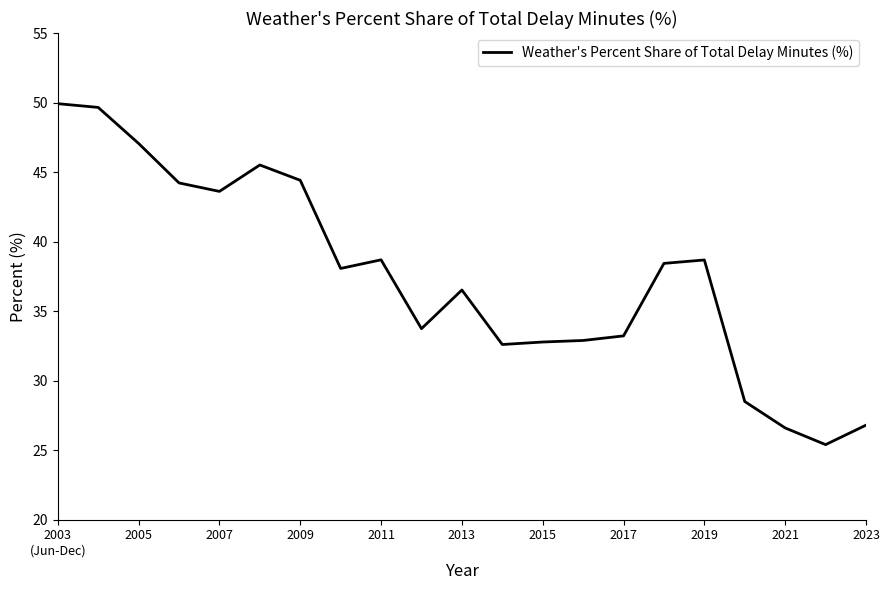

What is the difference between the maximum and minimum values?

24.5